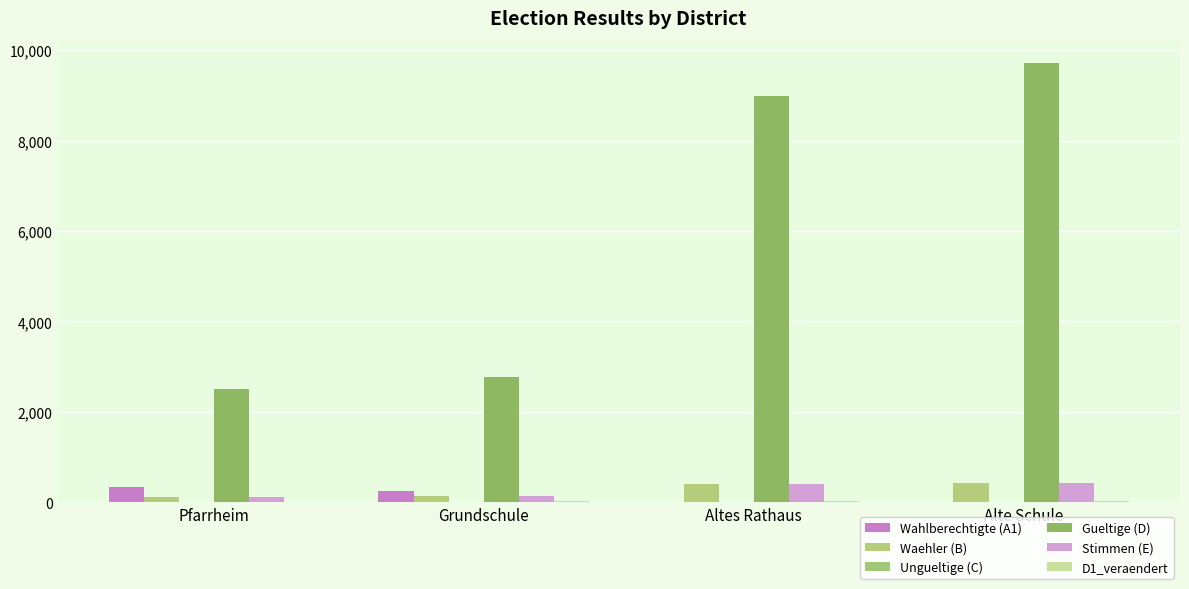

What is the label of the 1st bar from the right?

Alte Schule